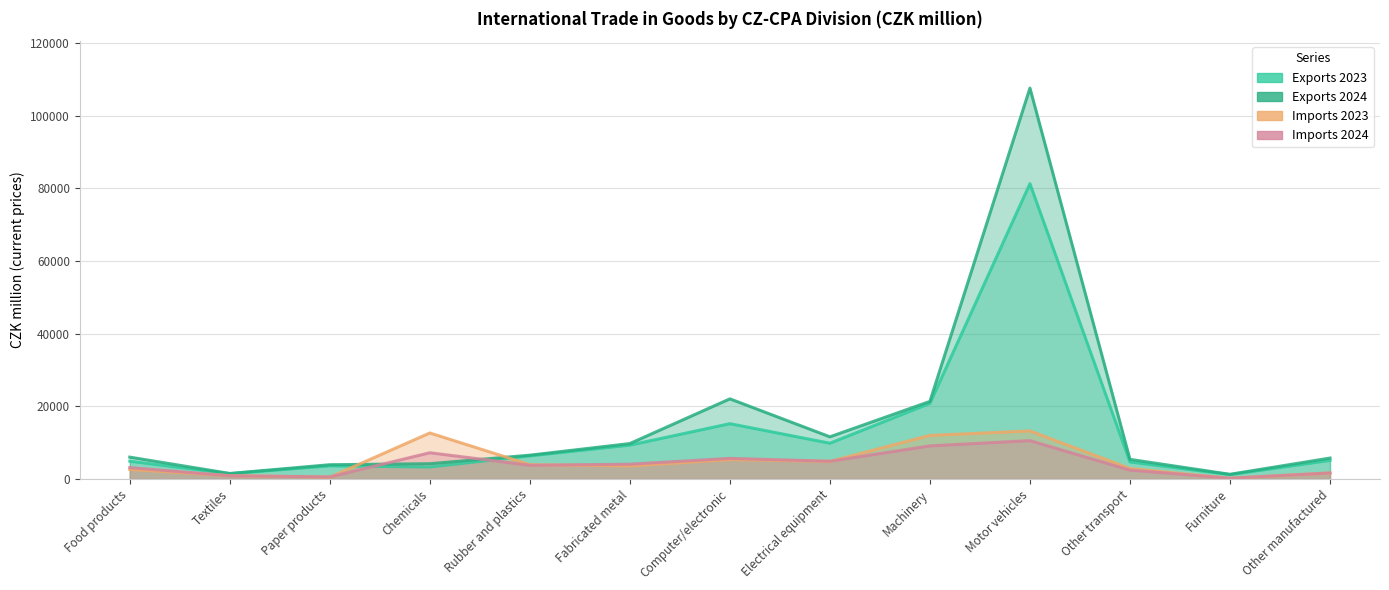

Count the number of data series in this chart.

4